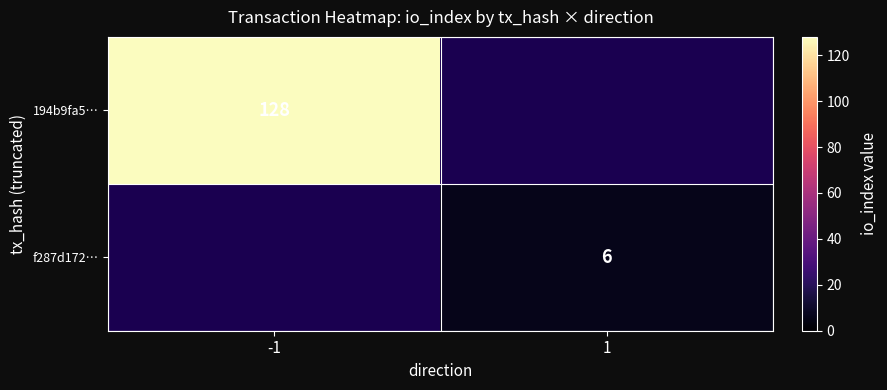

Is the value of f287d172… at 1 greater than the value of 194b9fa5… at -1?

No